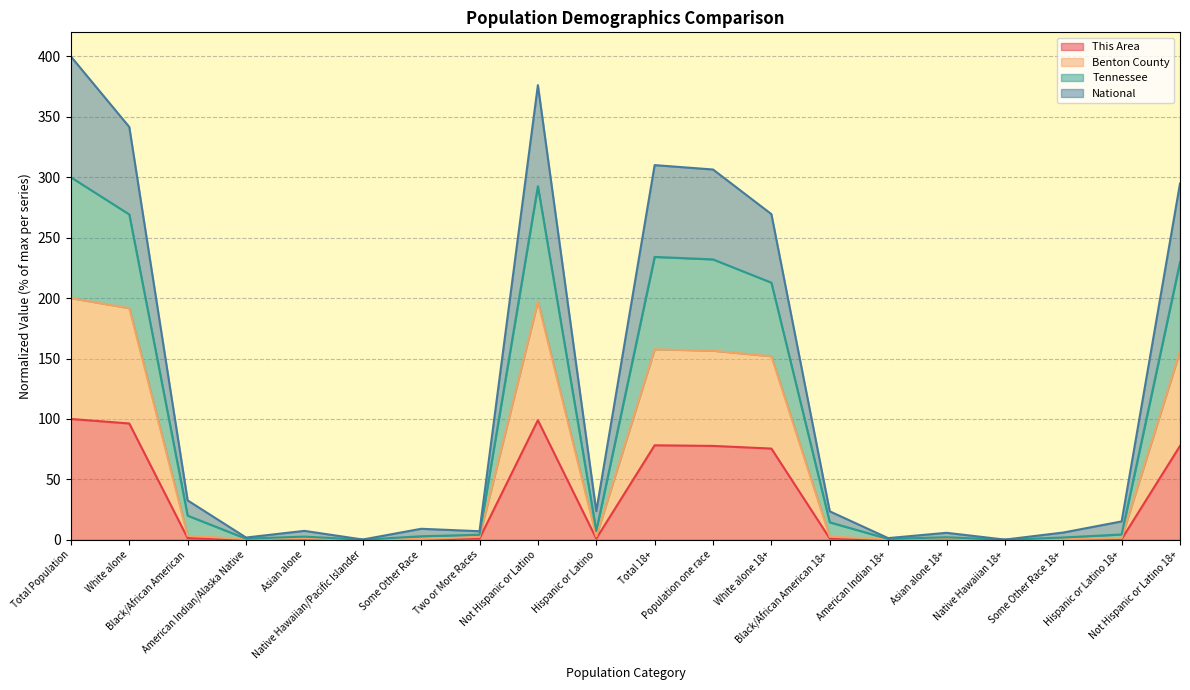

What is the greatest value displayed?

400.0